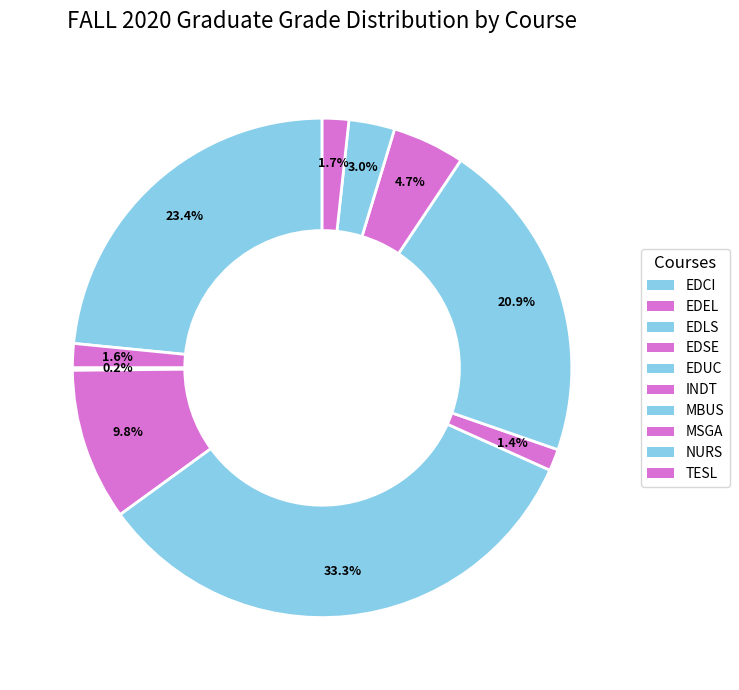

What percentage is the INDT slice, to the nearest percent?

1%